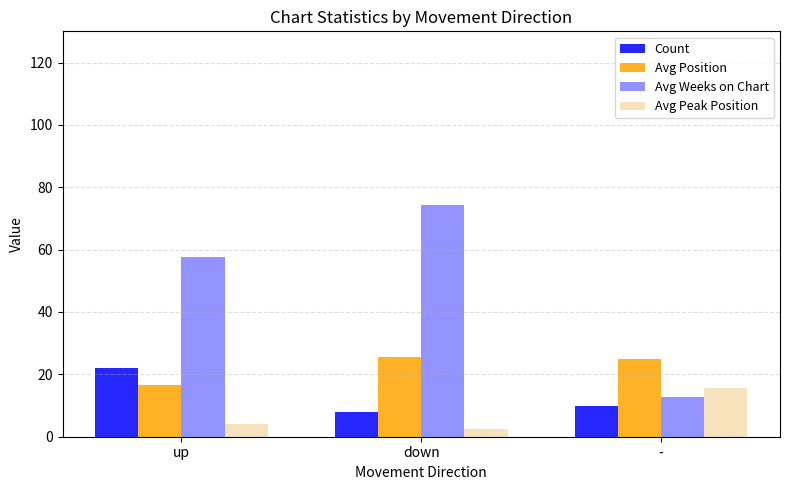

What position from the right is down?

2